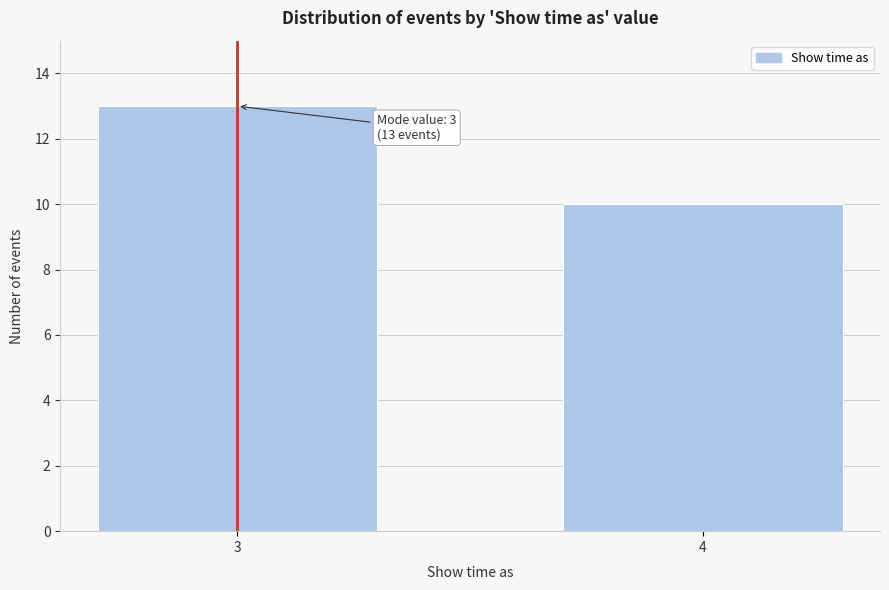

Reading left to right, list all the values displayed in this chart.

13	10